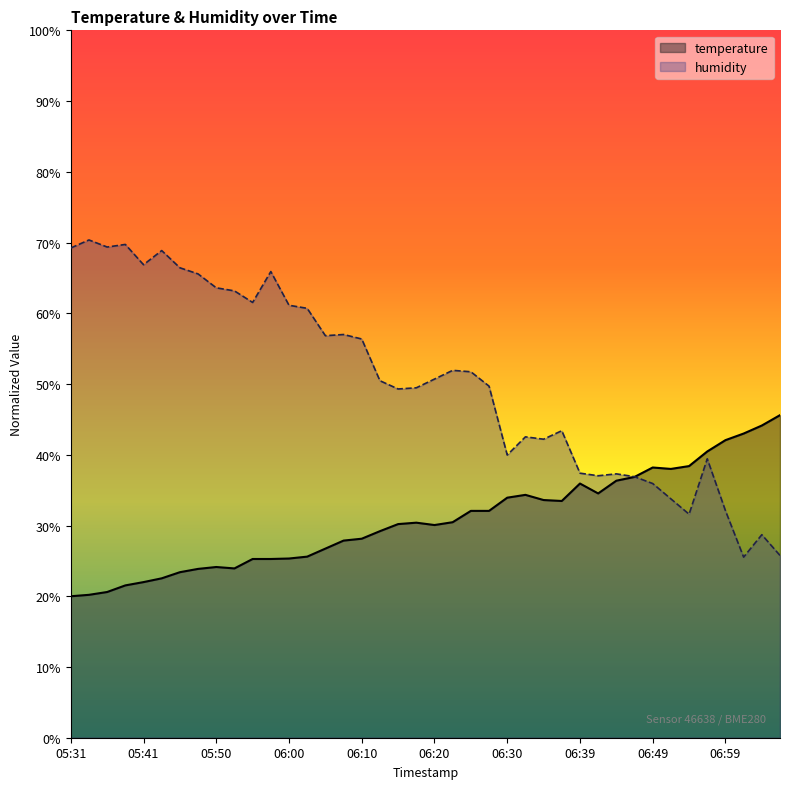

How many values in the temperature series are below 30?

18